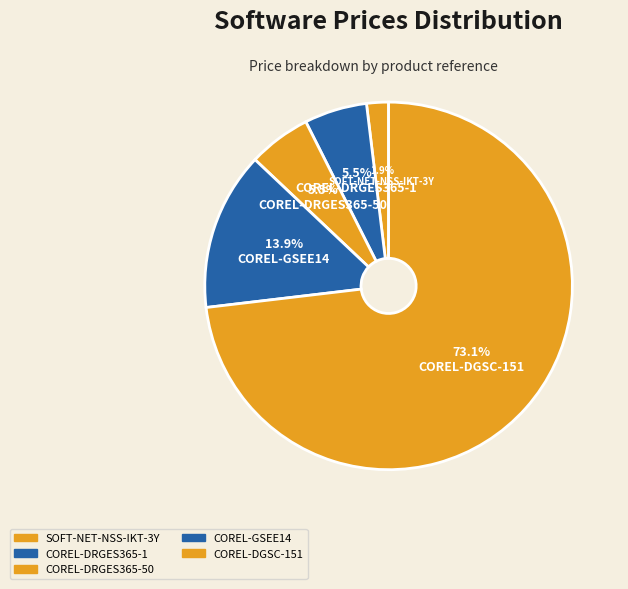

Is it true that COREL-DRGES365-50 is 16% of the pie?

False